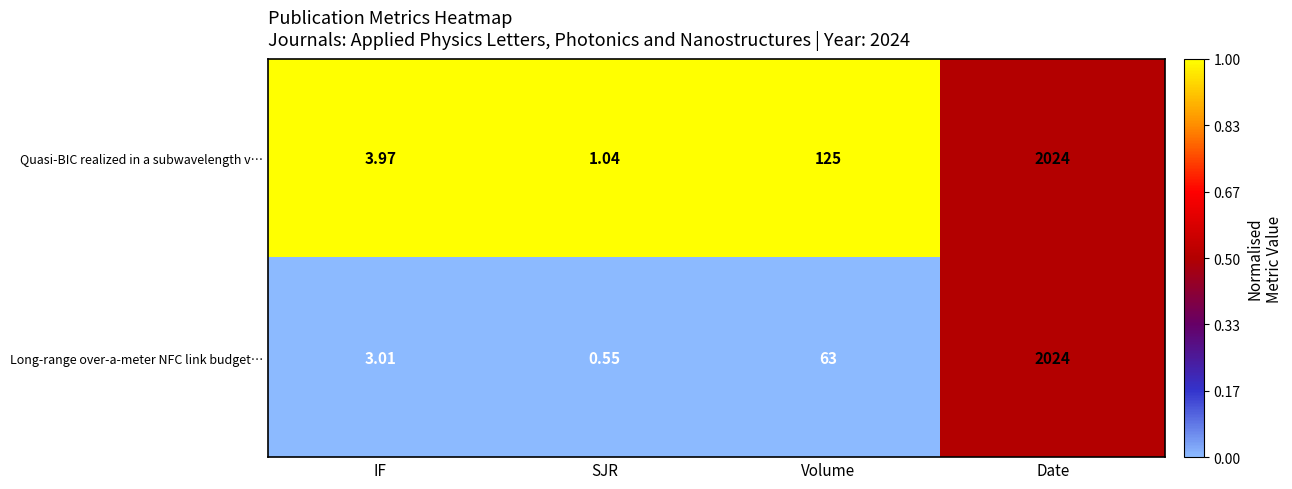

Is the value of Long-range over-a-meter NFC link budget… at SJR greater than the value of Quasi-BIC realized in a subwavelength v… at IF?

No